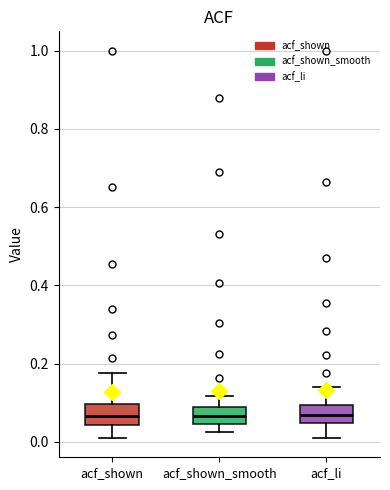

Where does the upper whisker of the box for acf_shown_smooth end on the y-axis? The values are not printed on the chart, so give them approximately, as read against the axis.

0.12